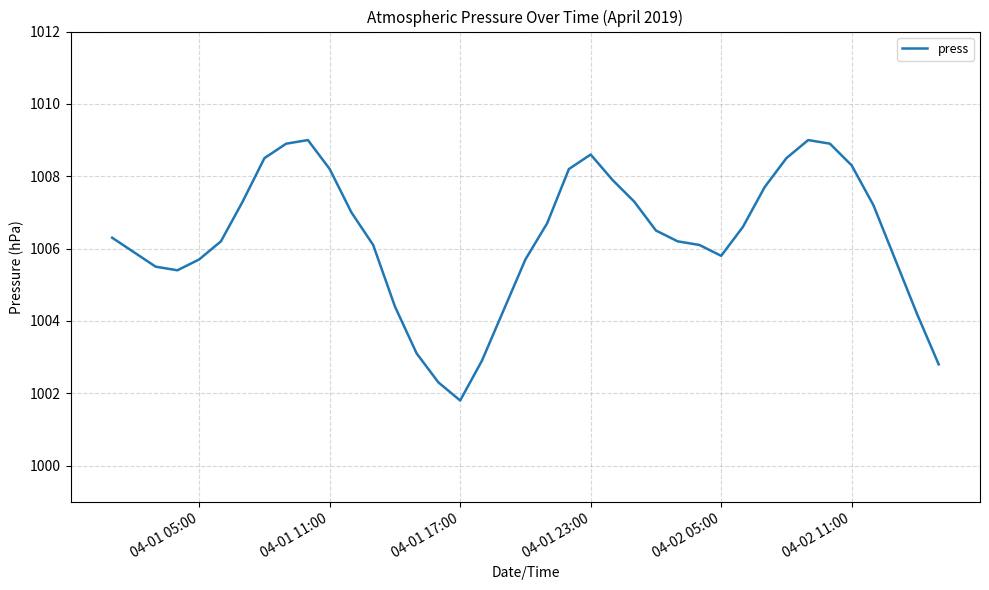

How many distinct data groups are displayed?

1